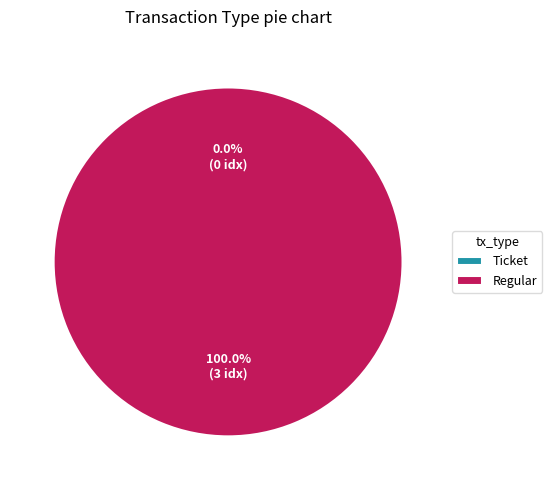

How many slices are in this pie chart?

2